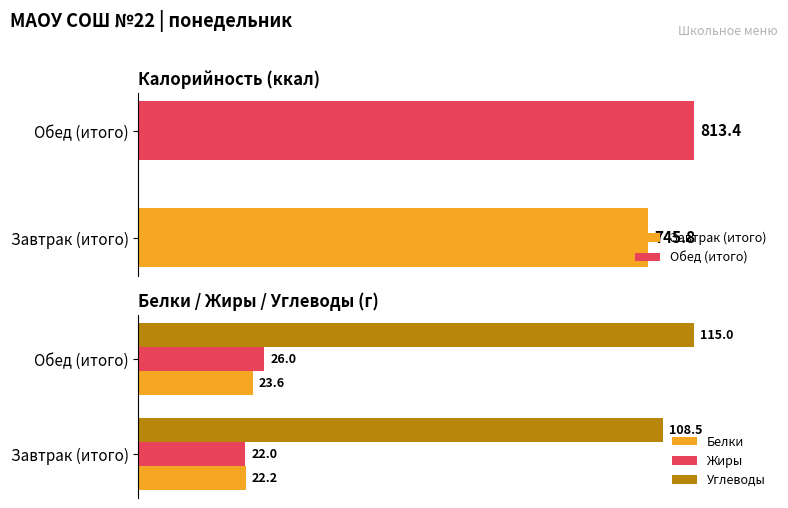

Where is Жиры nearest to the value 24?

Завтрак (итого)